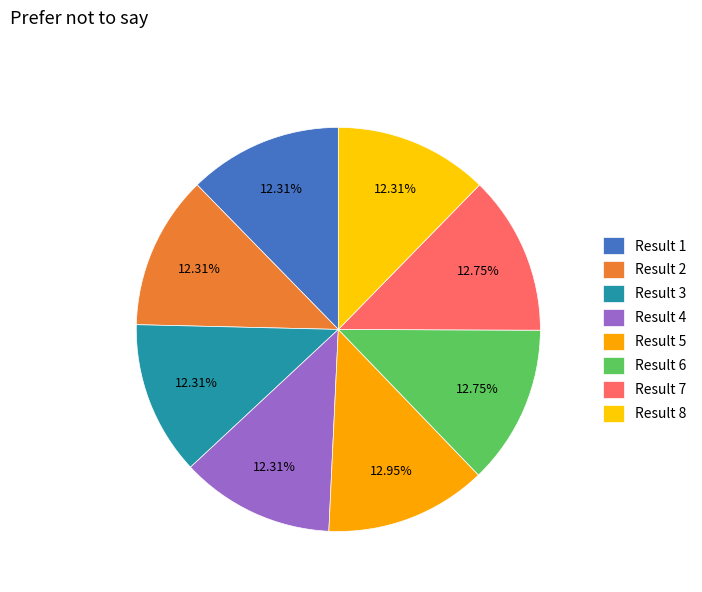

Rank the categories by value from highest to lowest.

5, 7, 6, 8, 4, 1, 2, 3